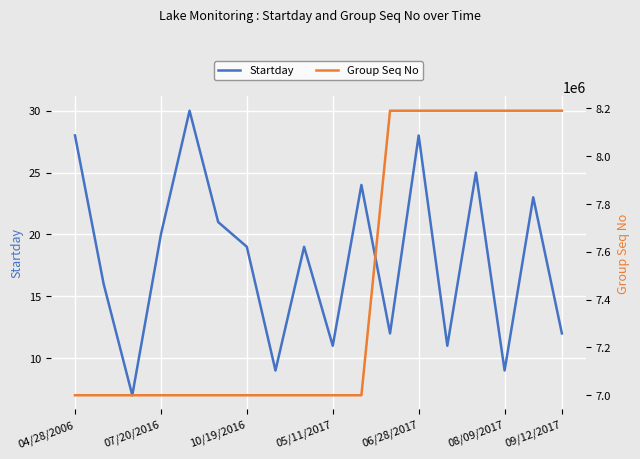

What is the difference between the Group Seq No values at 17 and 06/28/2017?

1190186